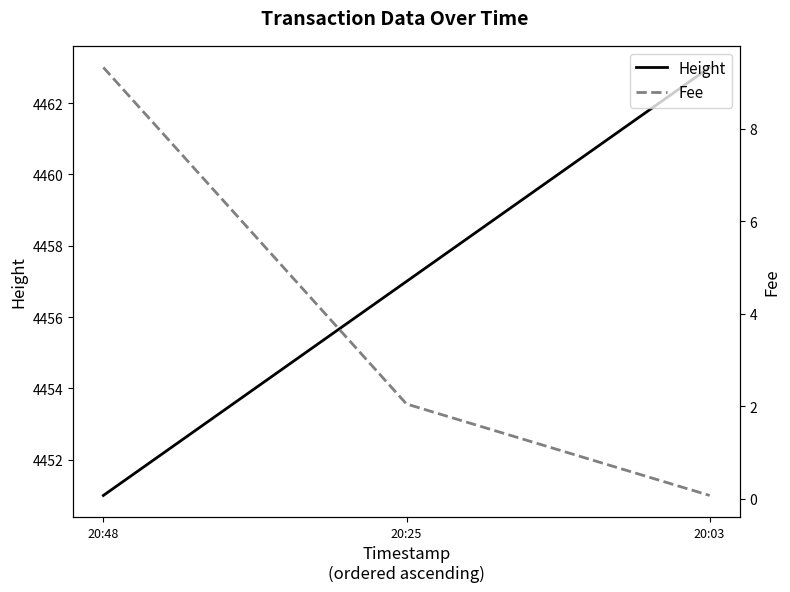

What is the smallest value displayed?

0.1